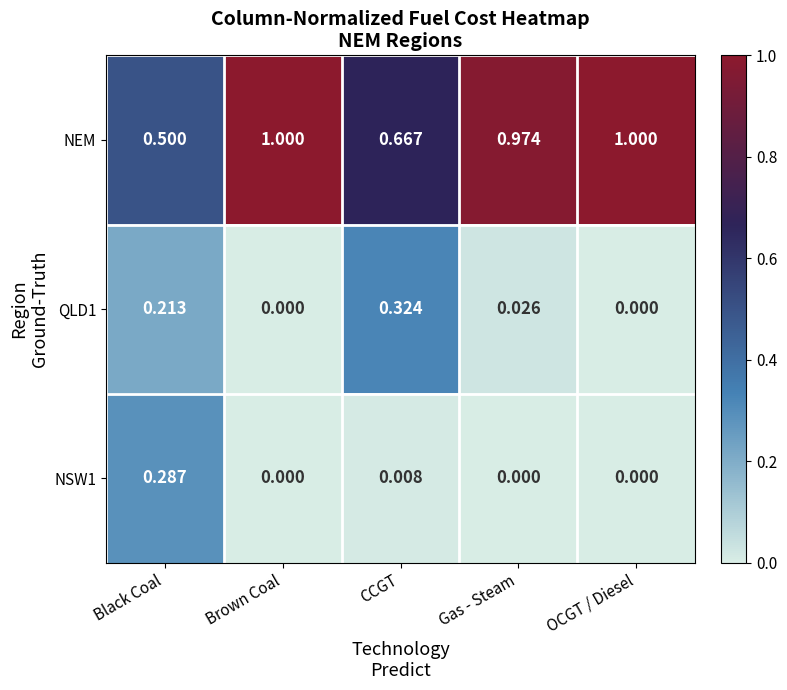

How many series are shown in this chart?

3